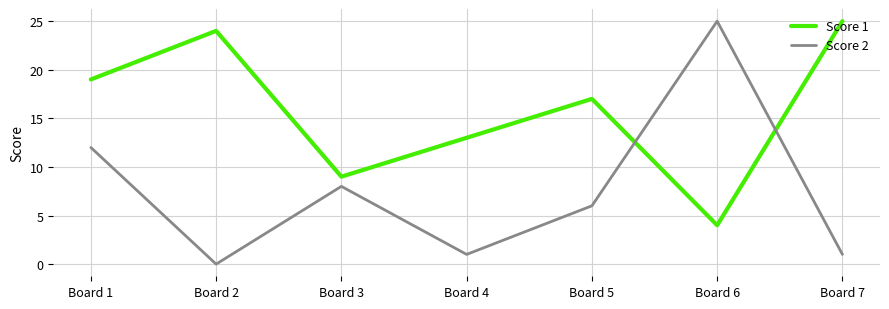

Where is the first local minimum for Score 1?

Board 3